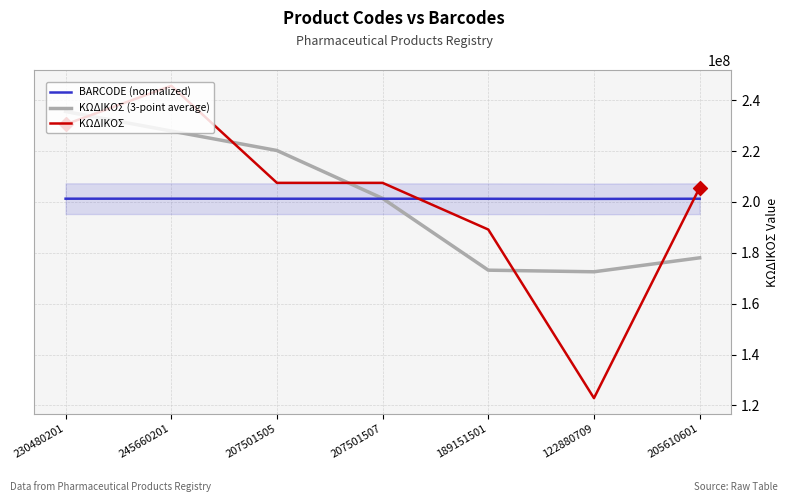

What are all the series names shown in the legend?

BARCODE (normalized), ΚΩΔΙΚΟΣ (3-point average), ΚΩΔΙΚΟΣ